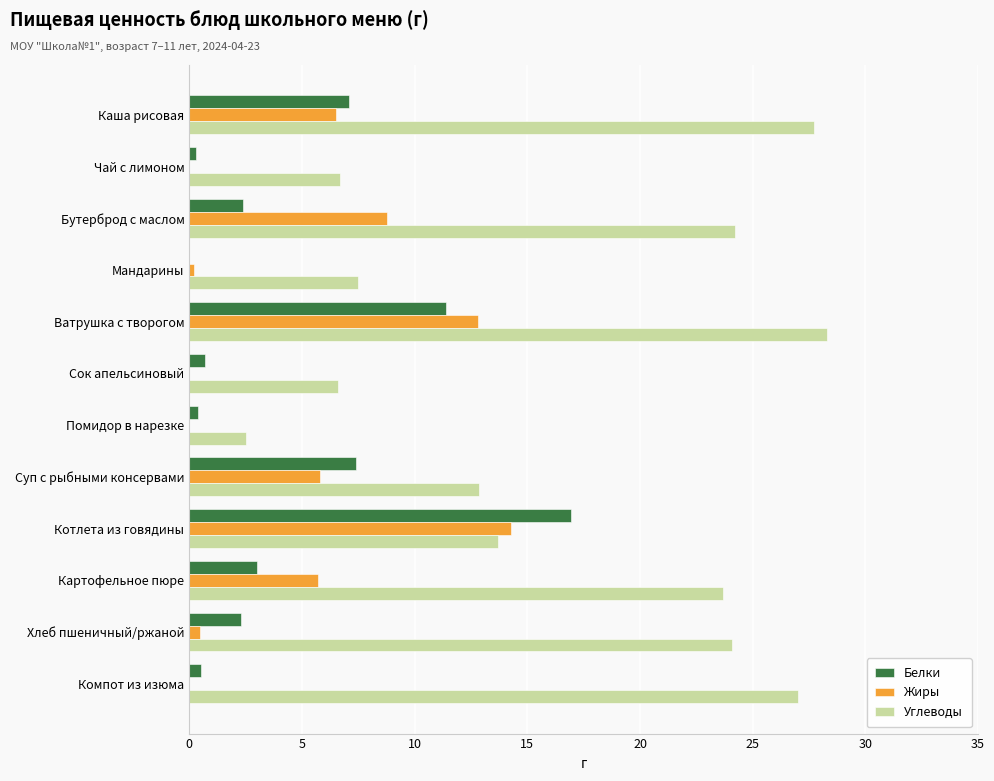

How many data points in Жиры are above 5?

6